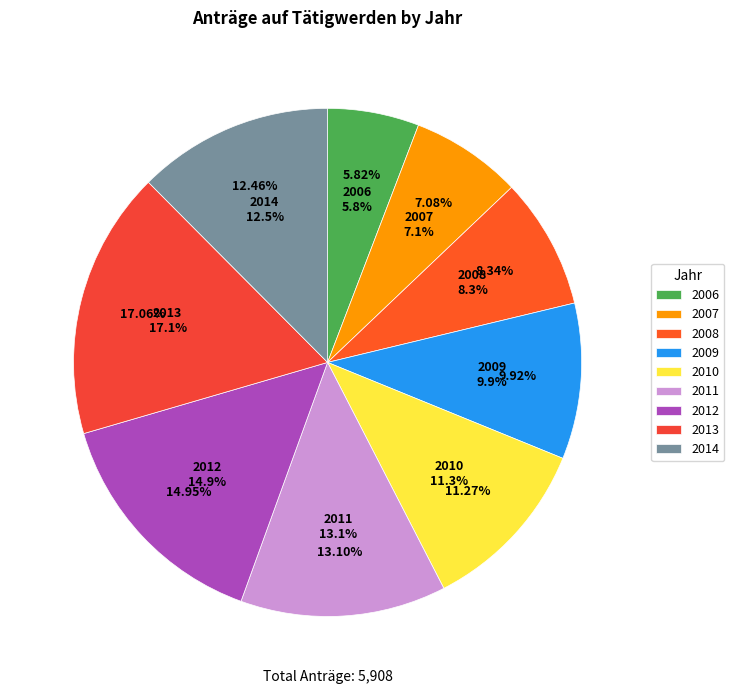

Which slice is the smallest?

2006